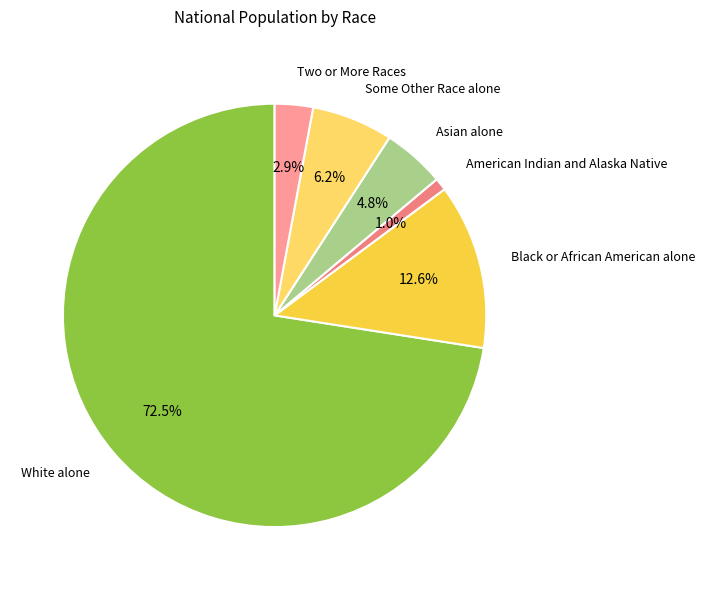

Rank the categories by value from highest to lowest.

White alone, Black or African American alone, Some Other Race alone, Asian alone, Two or More Races, American Indian and Alaska Native